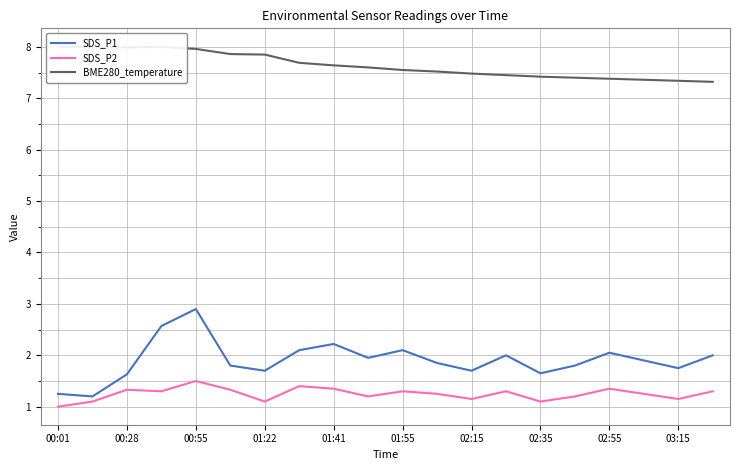

At which label does SDS_P1 reach its peak?

00:55